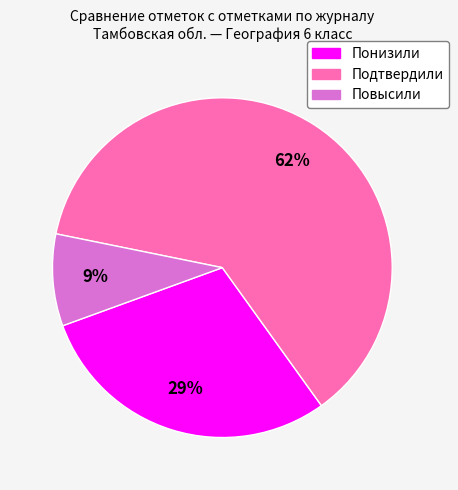

To the nearest percent, what is the difference between the largest and smallest slice percentages?

53%